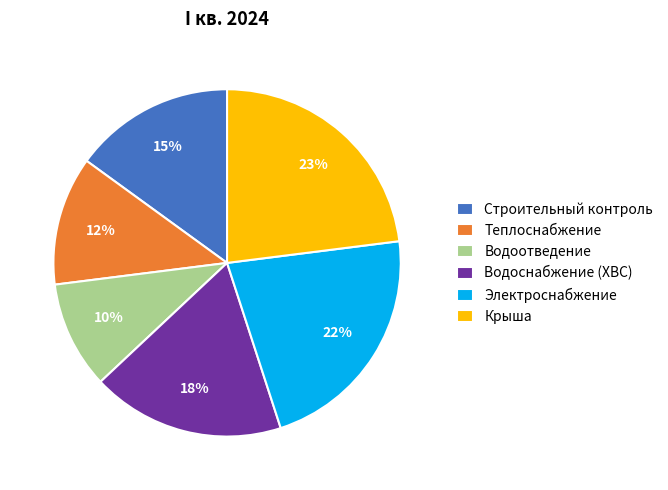

True or false: Электроснабжение accounts for 35% of the total.

False